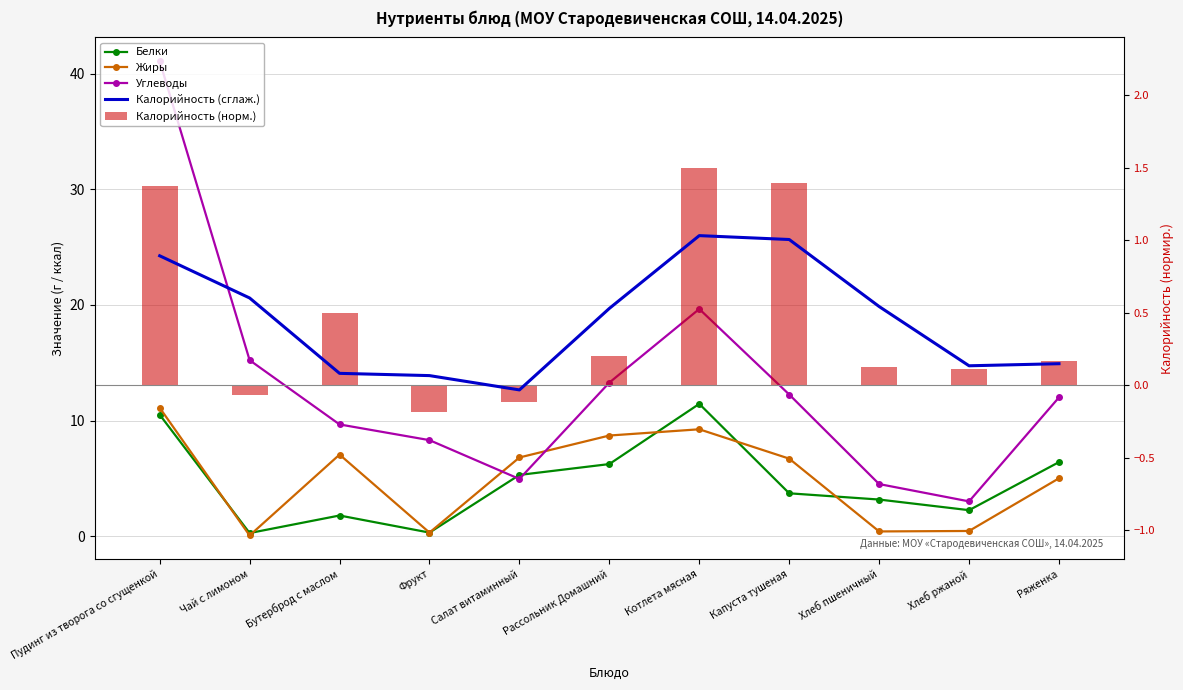

What is the average value of the Калорийность (норм.) series?

0.5